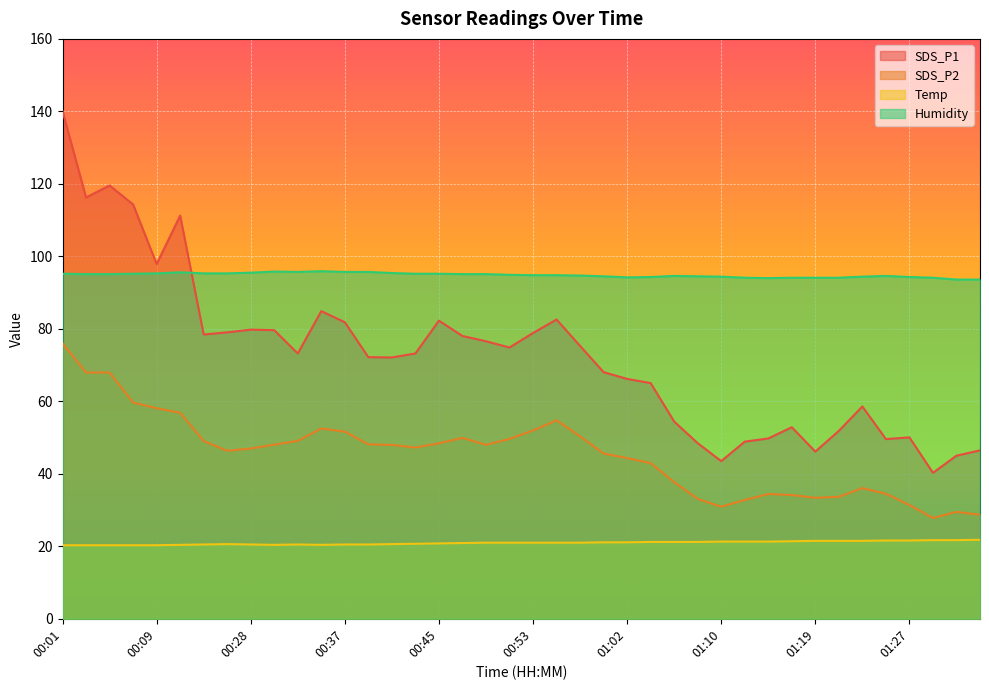

How many categories are shown in the chart?

40